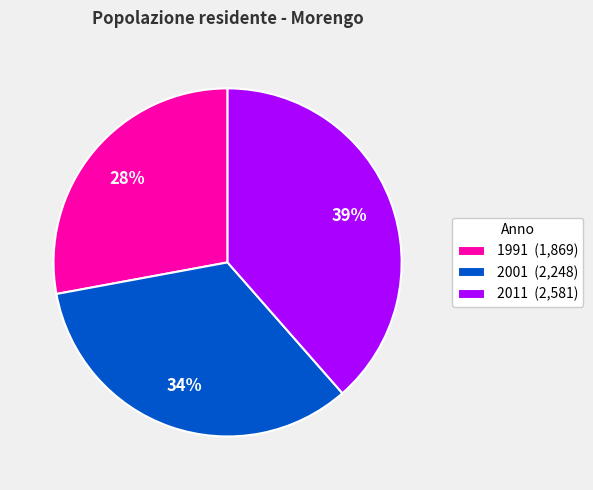

To the nearest percent, what is the average slice percentage?

33%